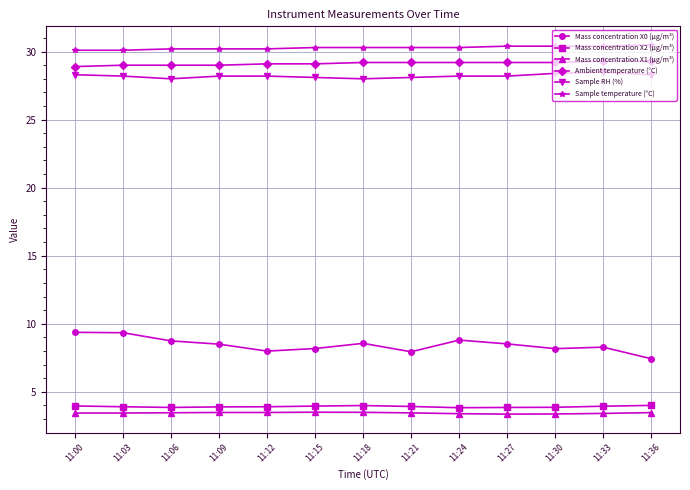

What is the value of the Sample temperature (°C) point at the 6th from the left?

30.3